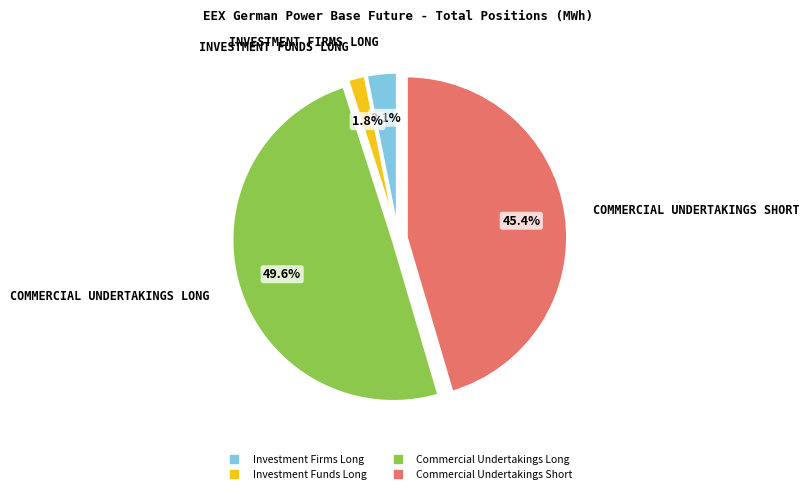

Which has a higher value, Commercial Undertakings Short or Investment Funds Long?

Commercial Undertakings Short